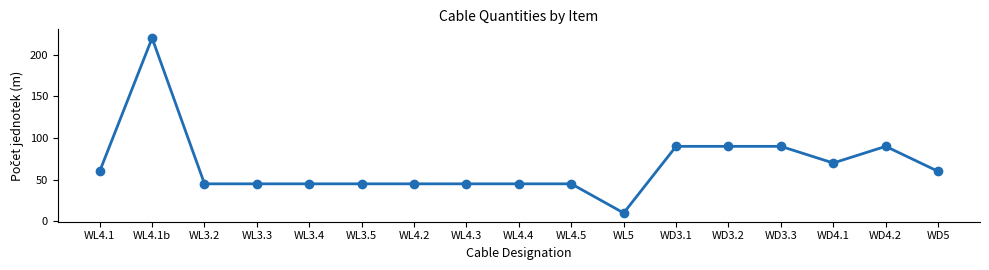

What is the sum of the values at WL3.3 and WD4.2?

135